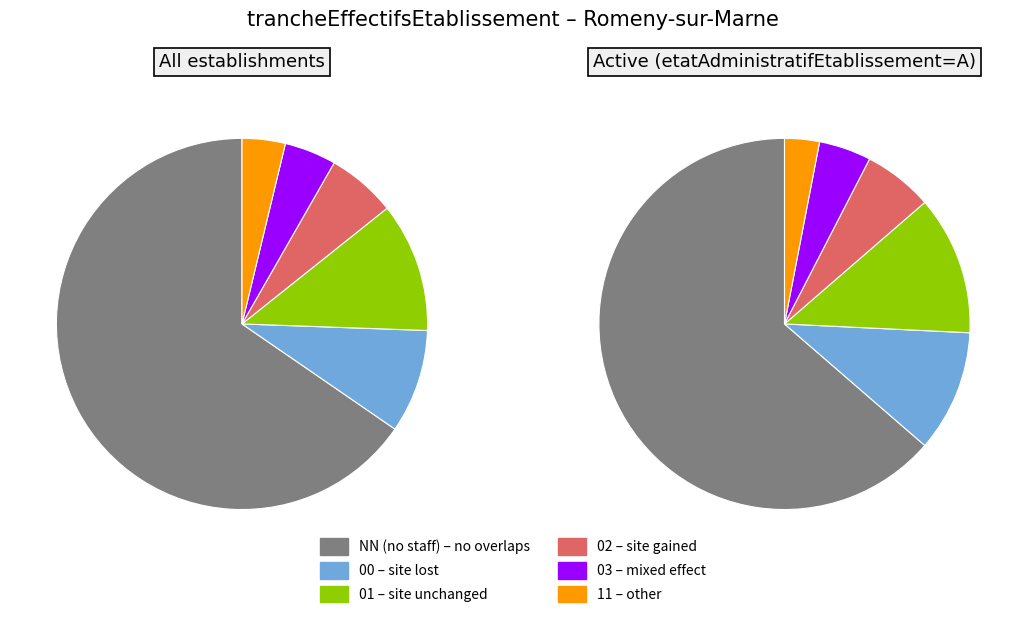

Rank the categories by value from highest to lowest.

NN, 01, 00, 02, 03, 11